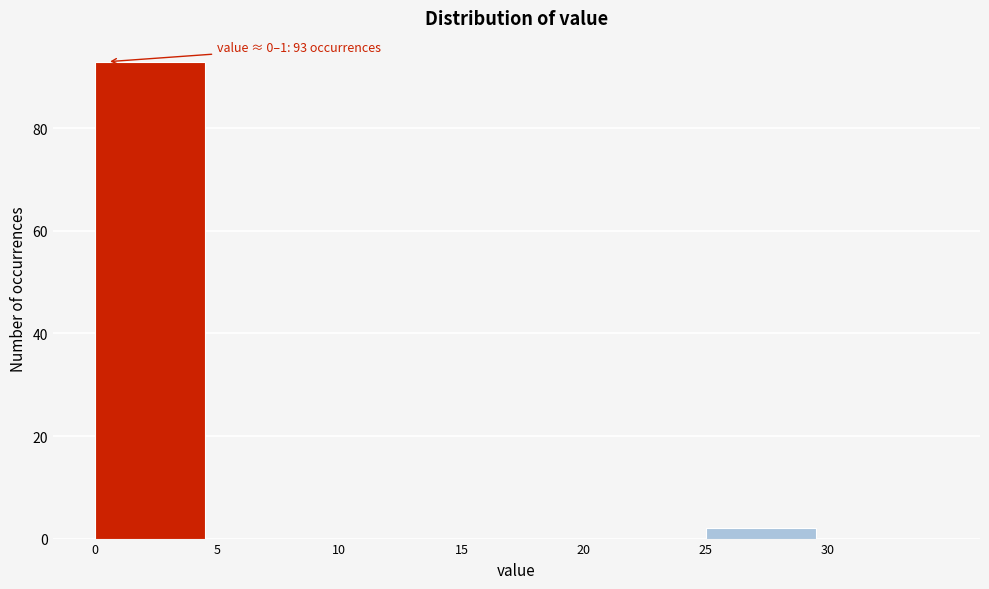

Which range on the x-axis has the tallest bar?

0 to 5